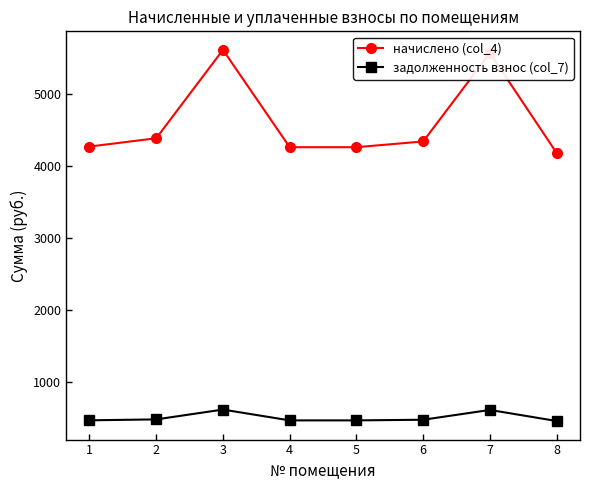

Does the chart display data point markers on the line(s)?

Yes